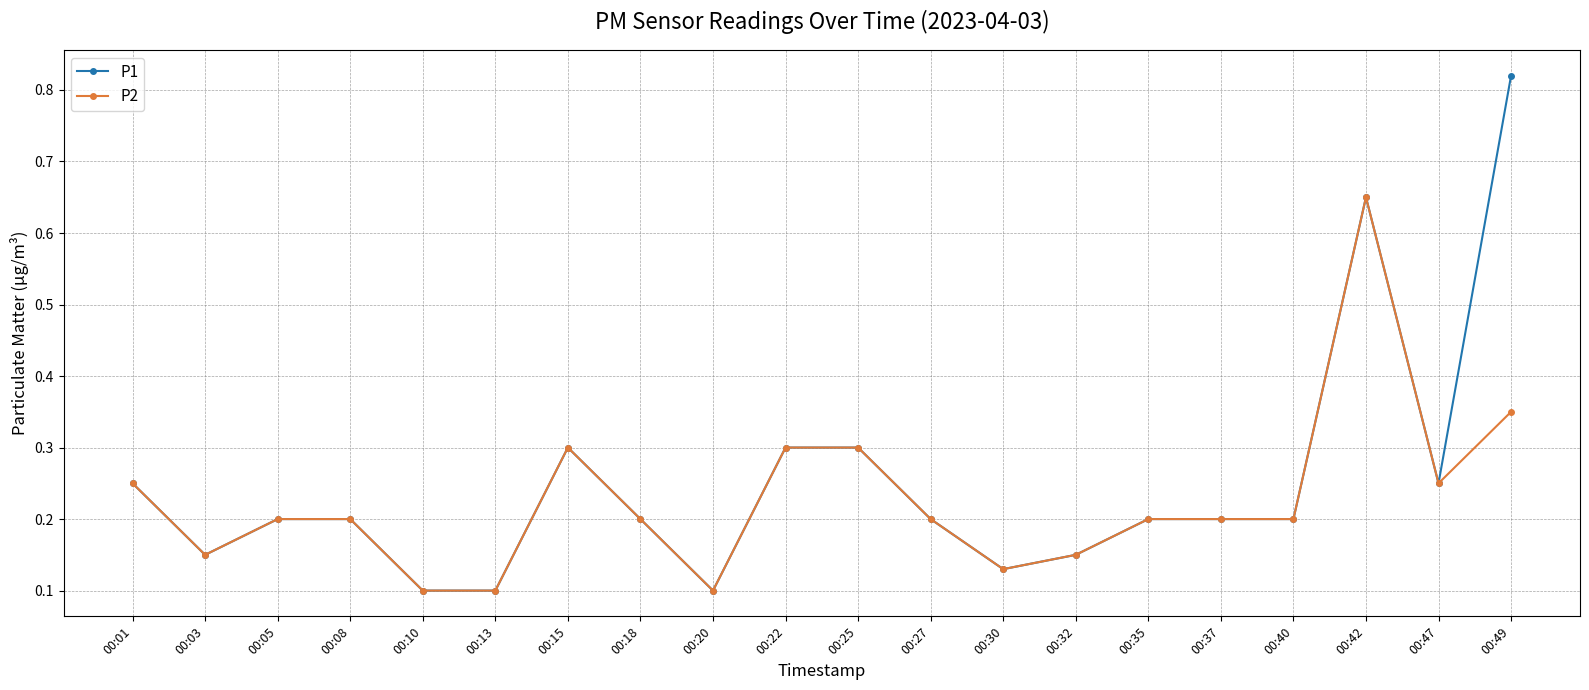

Which label corresponds to the largest value in the chart?

00:49